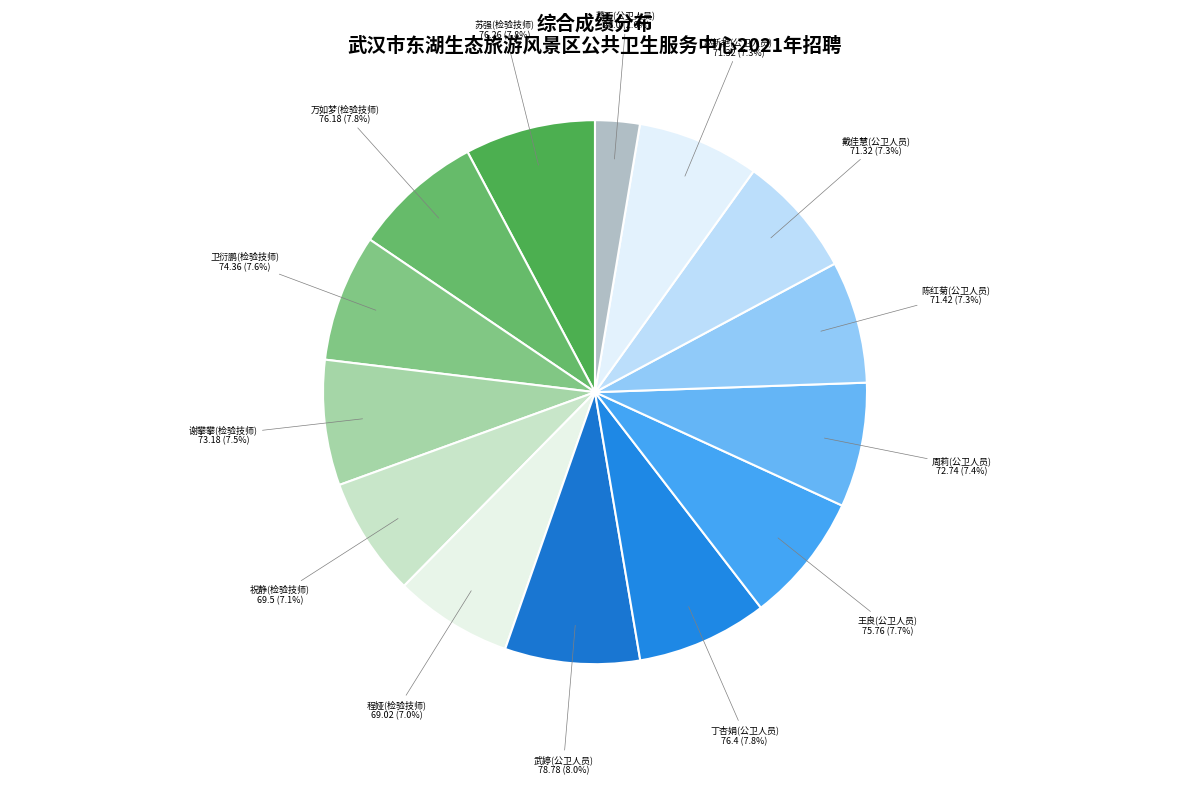

True or false: 万如梦(检验技师) accounts for 22% of the total.

False